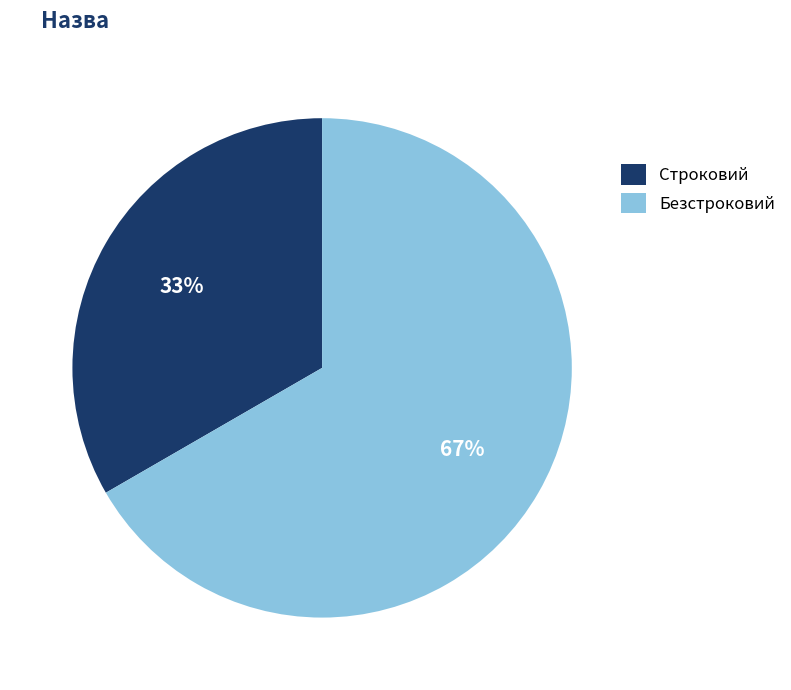

What is the ratio of the value at Строковий to the value at Безстроковий?

0.5